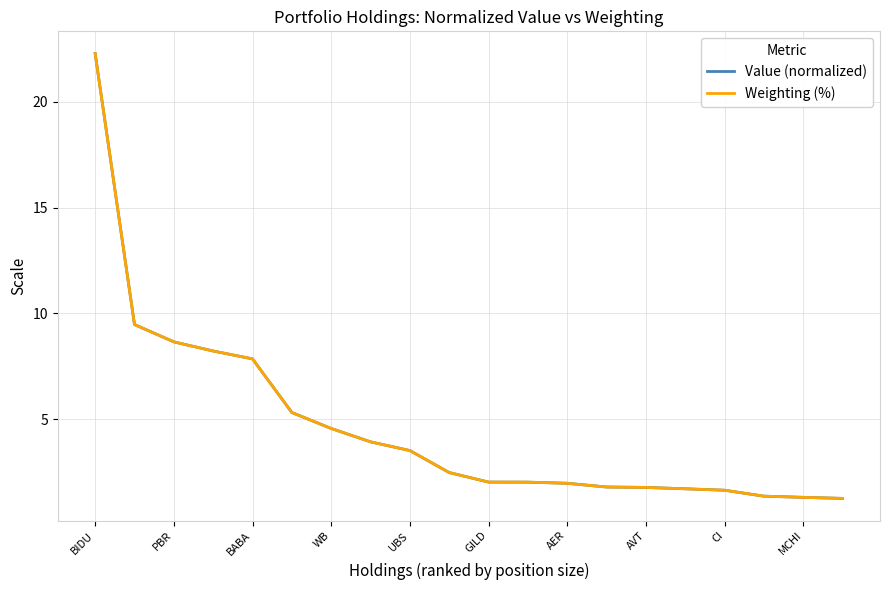

What is the difference between the maximum and minimum values in the Weighting (%) series?

21.0